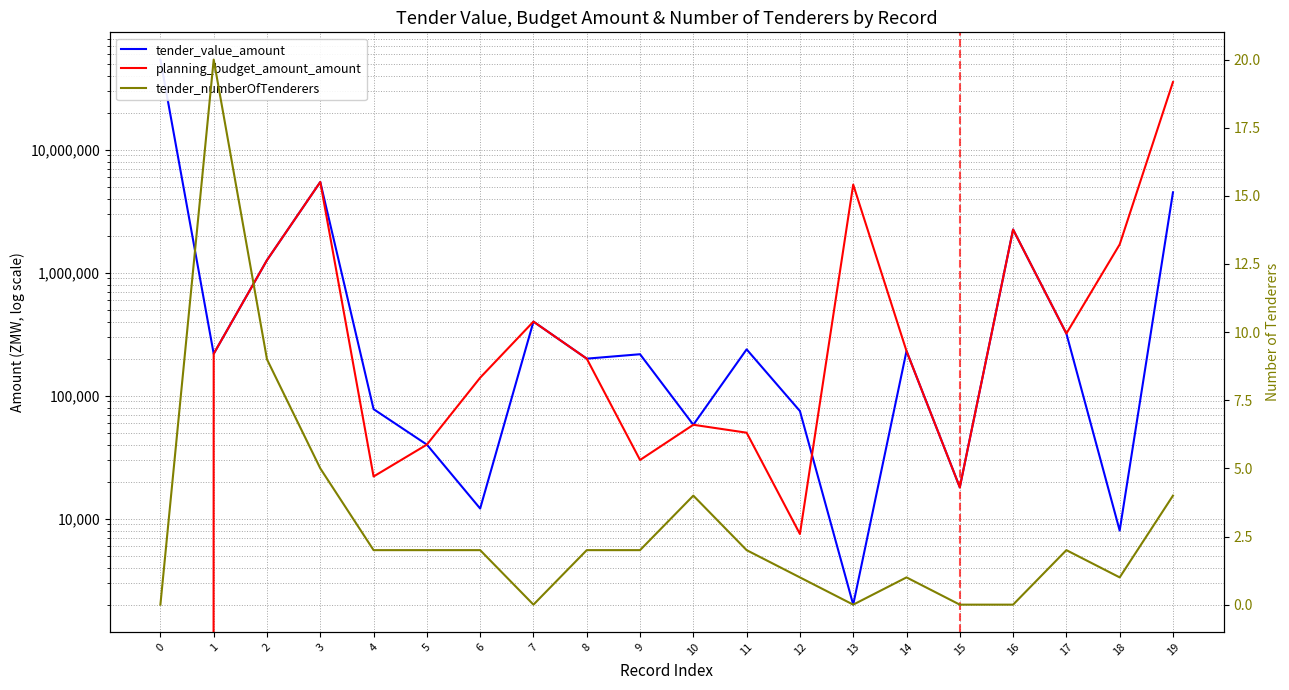

Rank the series by their maximum value, from lowest to highest.

tender_numberOfTenderers, planning_budget_amount_amount, tender_value_amount